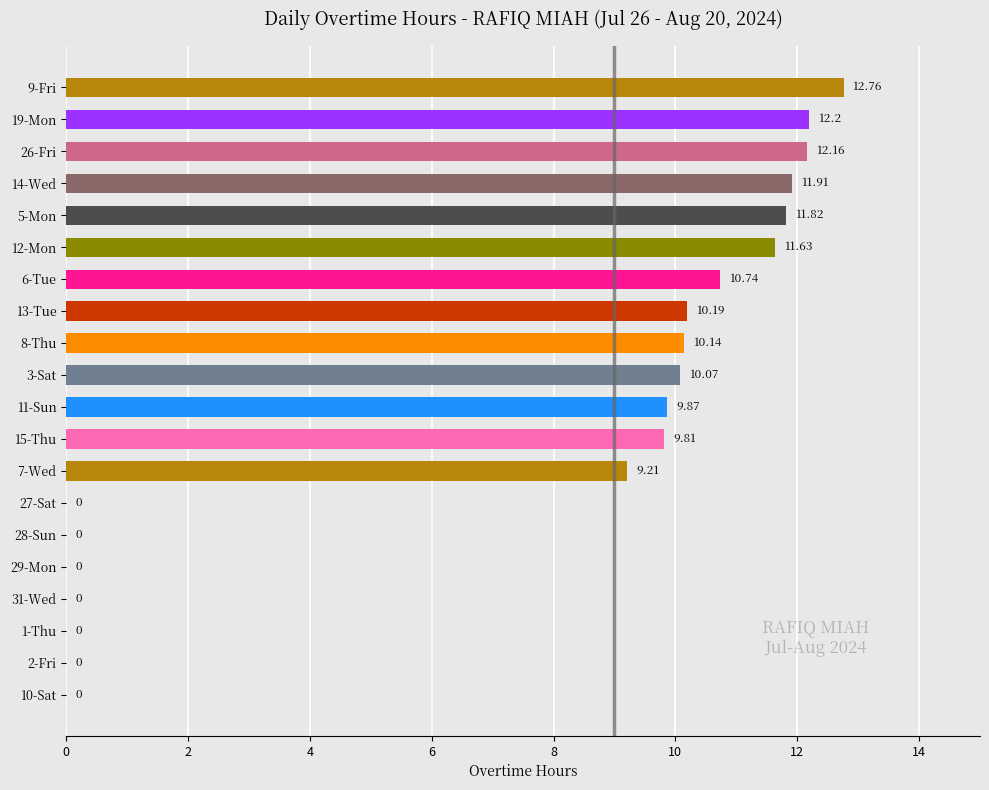

What is the change in value from 19-Mon to 11-Sun?

-2.3